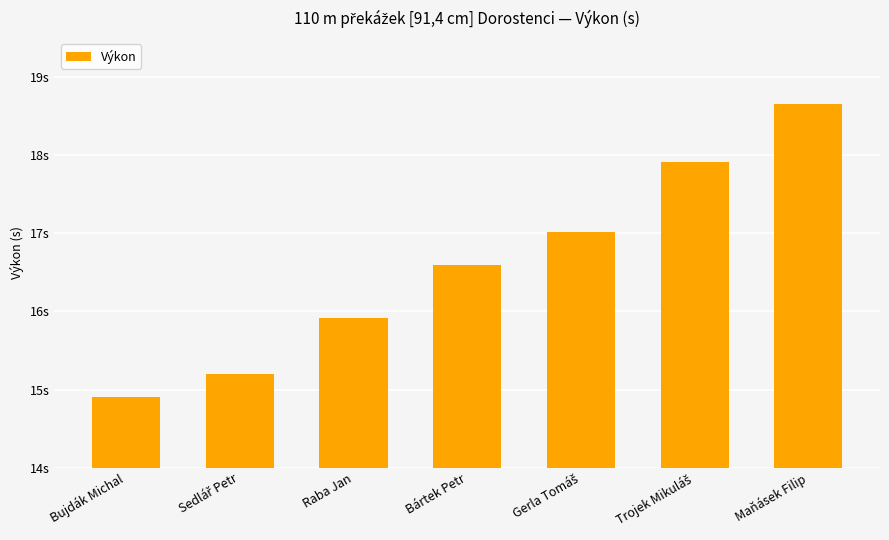

Does the chart contain any negative values?

No